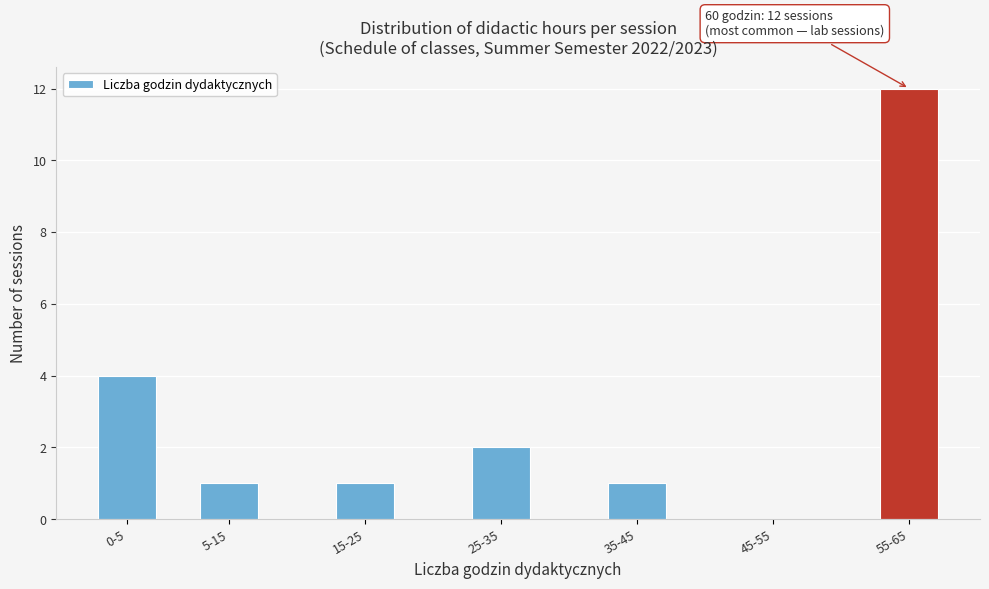

Reading left to right, transcribe all the data shown in this chart.

0-5=4	5-15=1	15-25=1	25-35=2	35-45=1	45-55=0	55-65=12